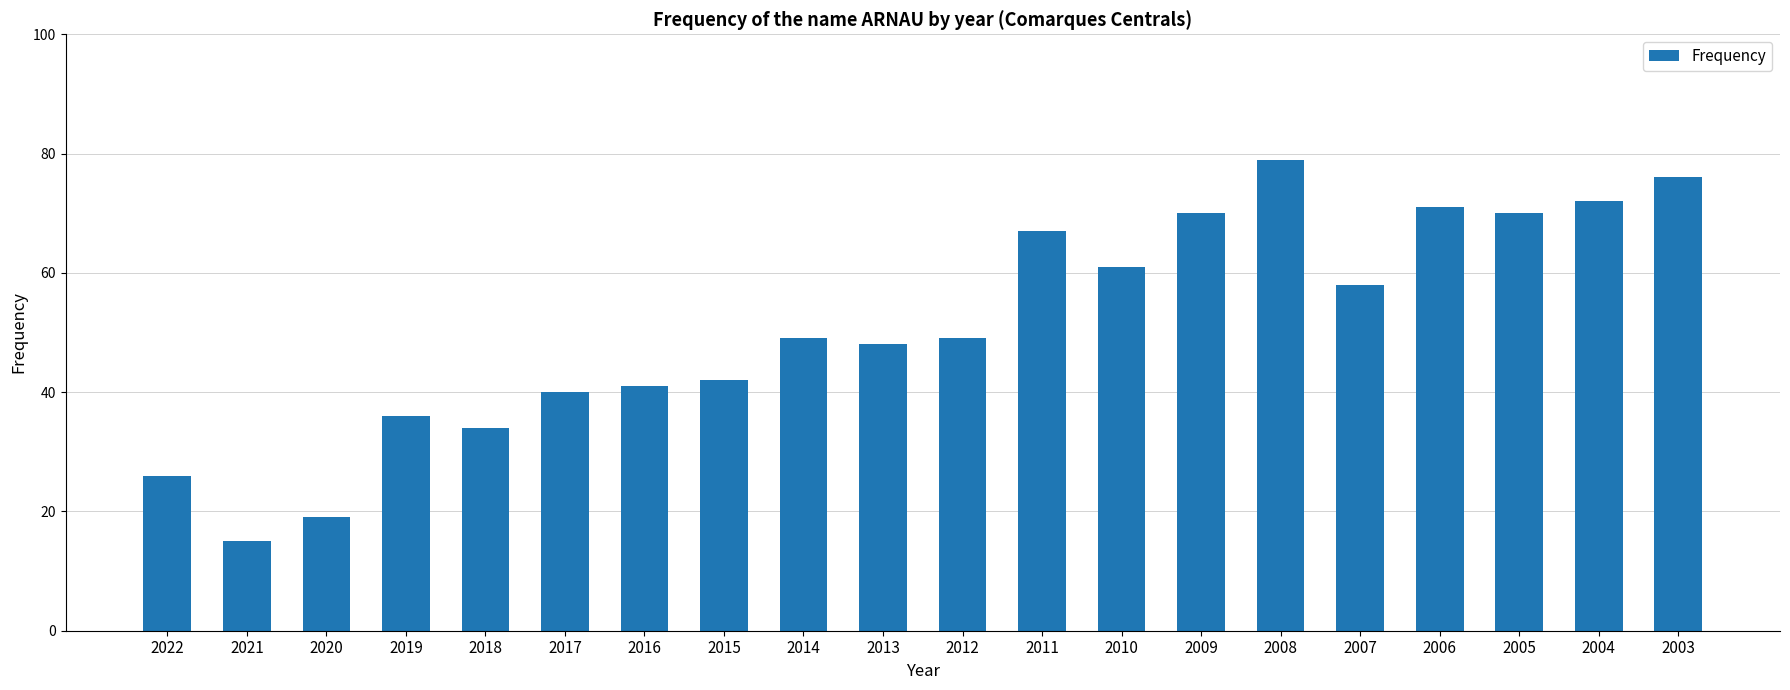

How many bars are there in total?

20